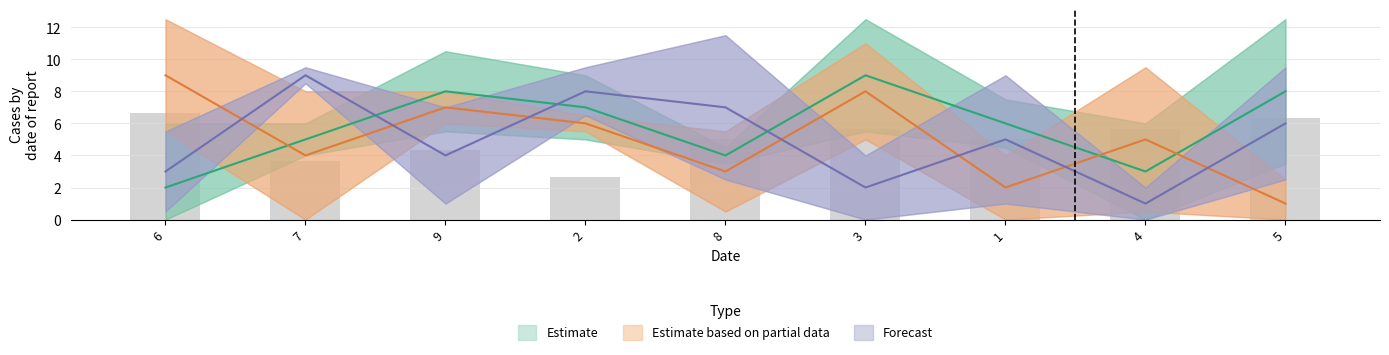

The value of col_3 at 7 is 8. True or false?

False